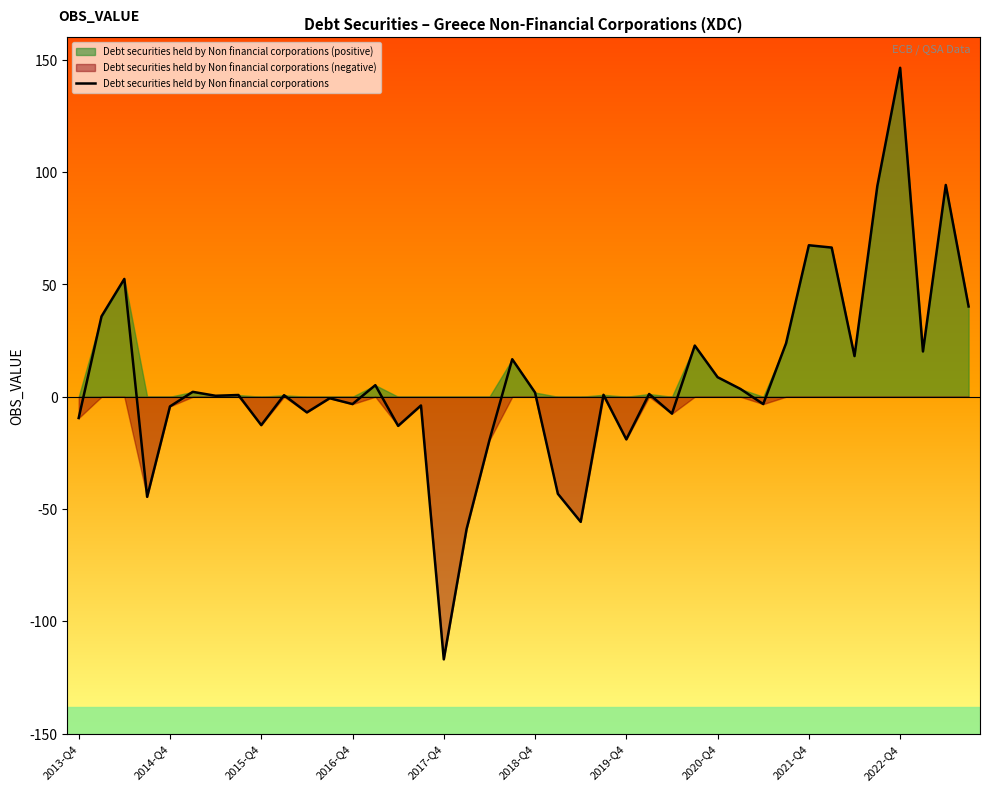

What is the value of the 34th point from the left?

66.4